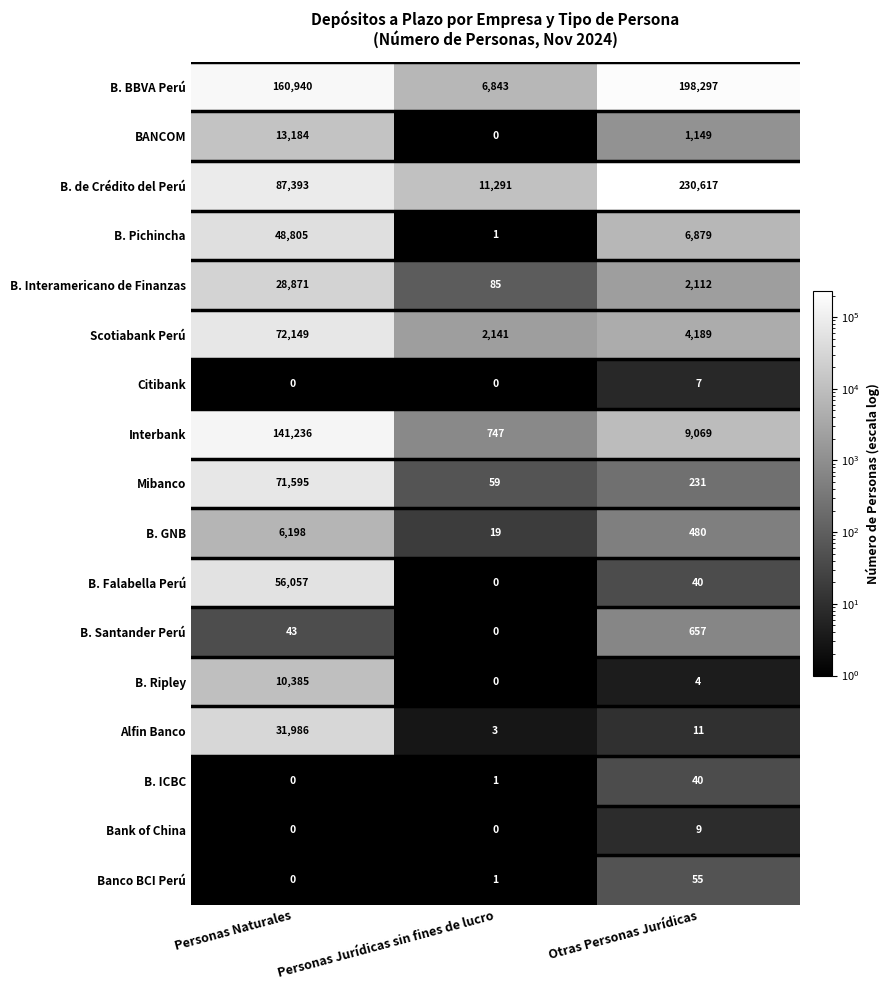

At which category is the sum across all series the highest?

Personas Naturales